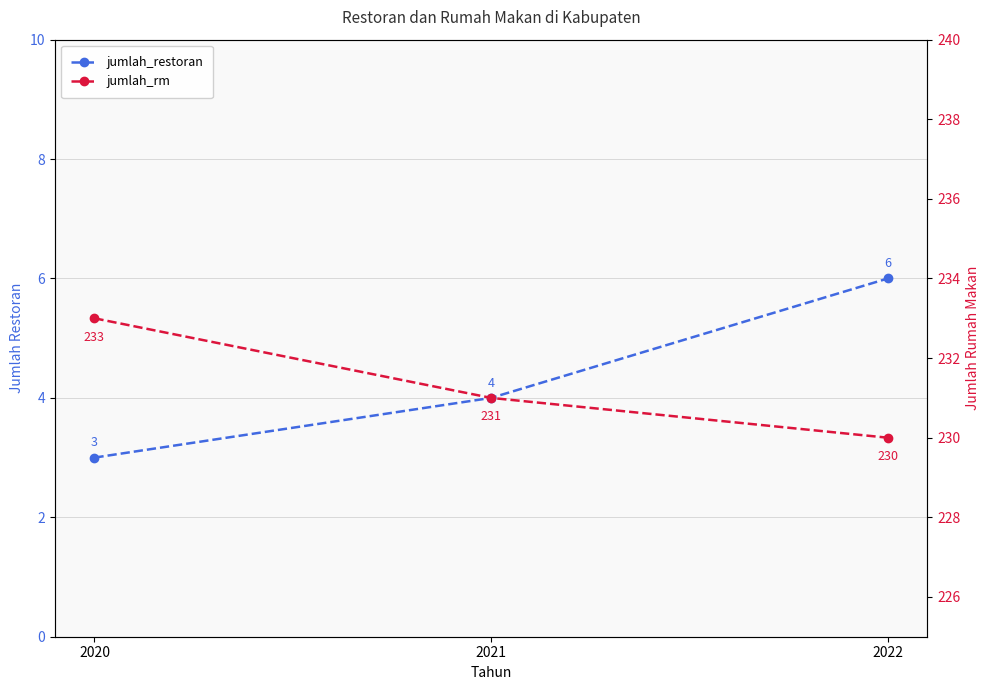

Which series has the widest spread of values?

jumlah_restoran